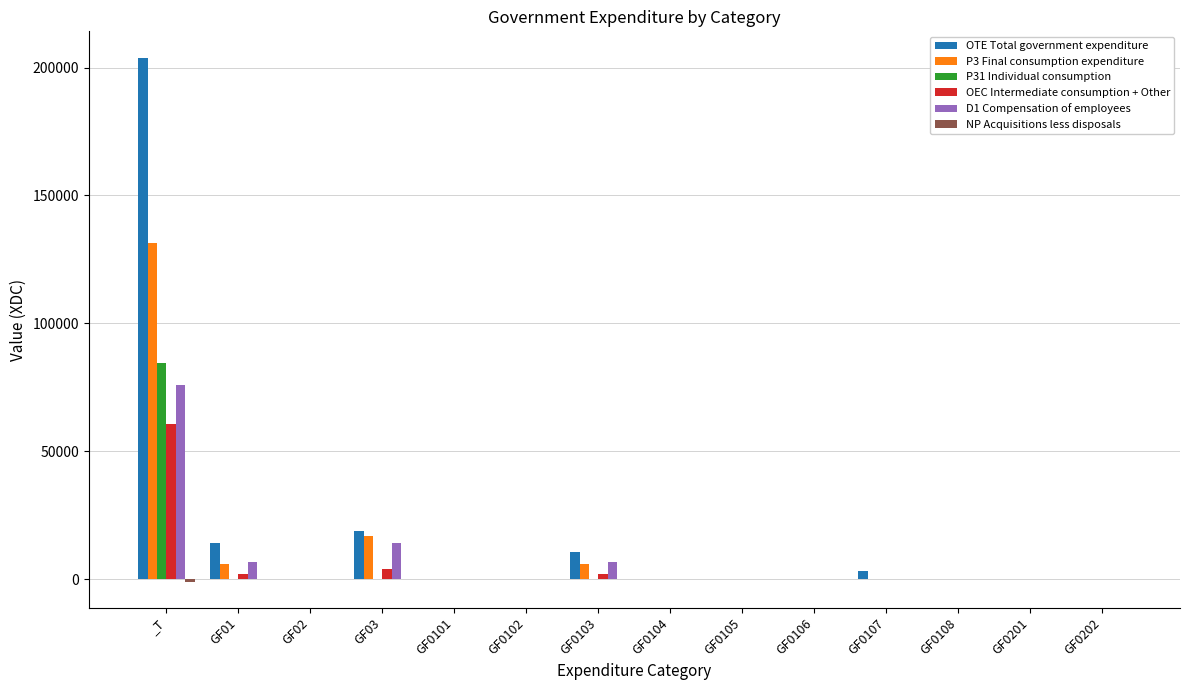

How many categories are shown in the chart?

14